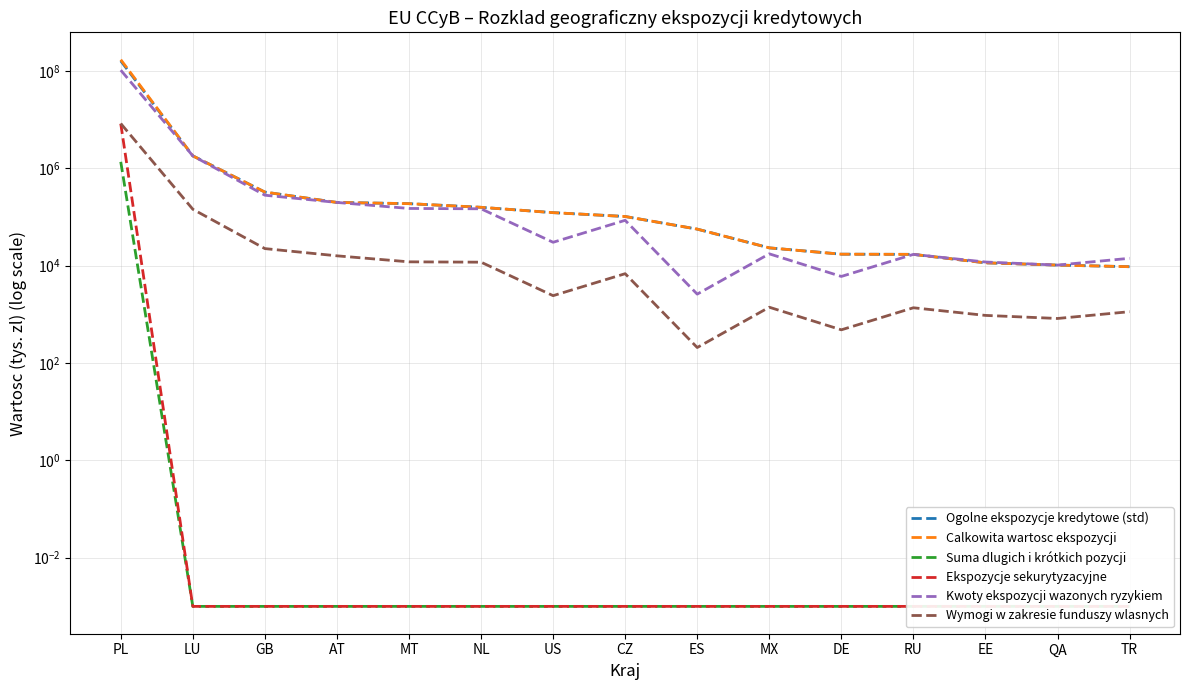

What is the difference between the maximum and minimum values in the Ogolne ekspozycje kredytowe (std) series?

161526824.8